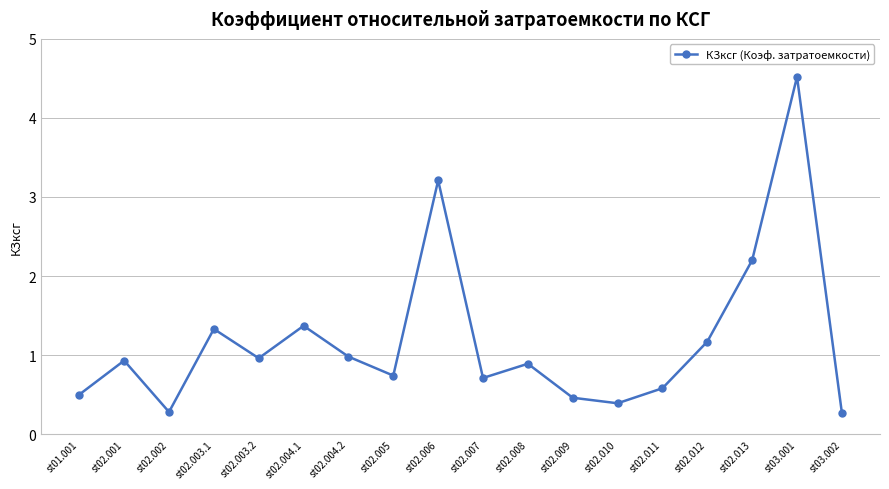

What is the label of the 1st point from the left?

st01.001